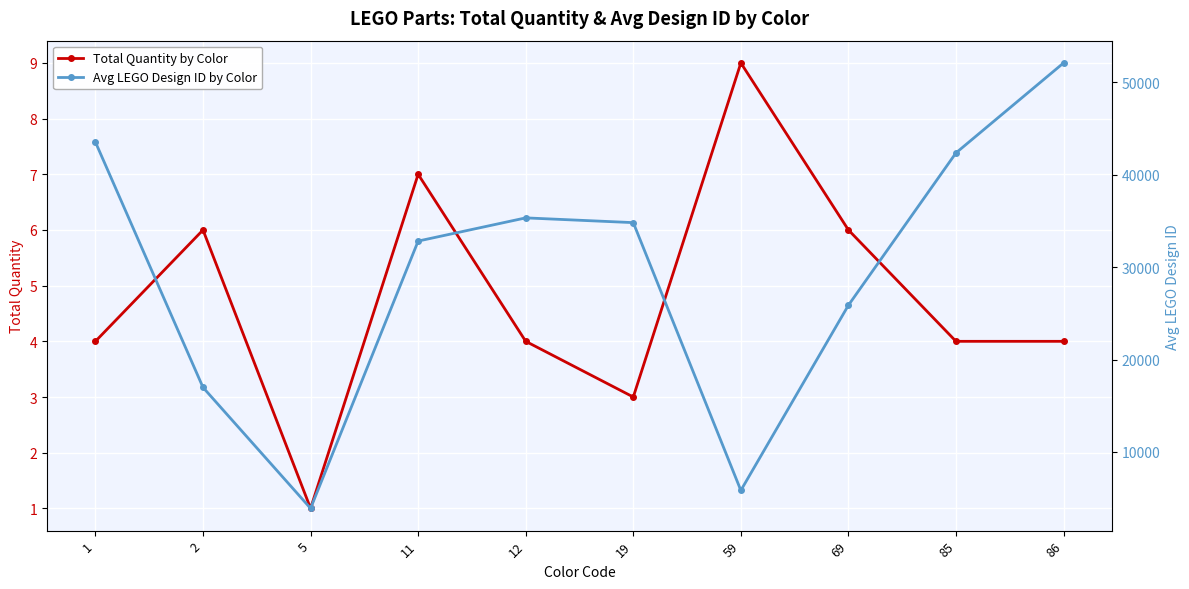

List the series in order of their overall mean, lowest first.

Total Quantity by Color, Avg LEGO Design ID by Color